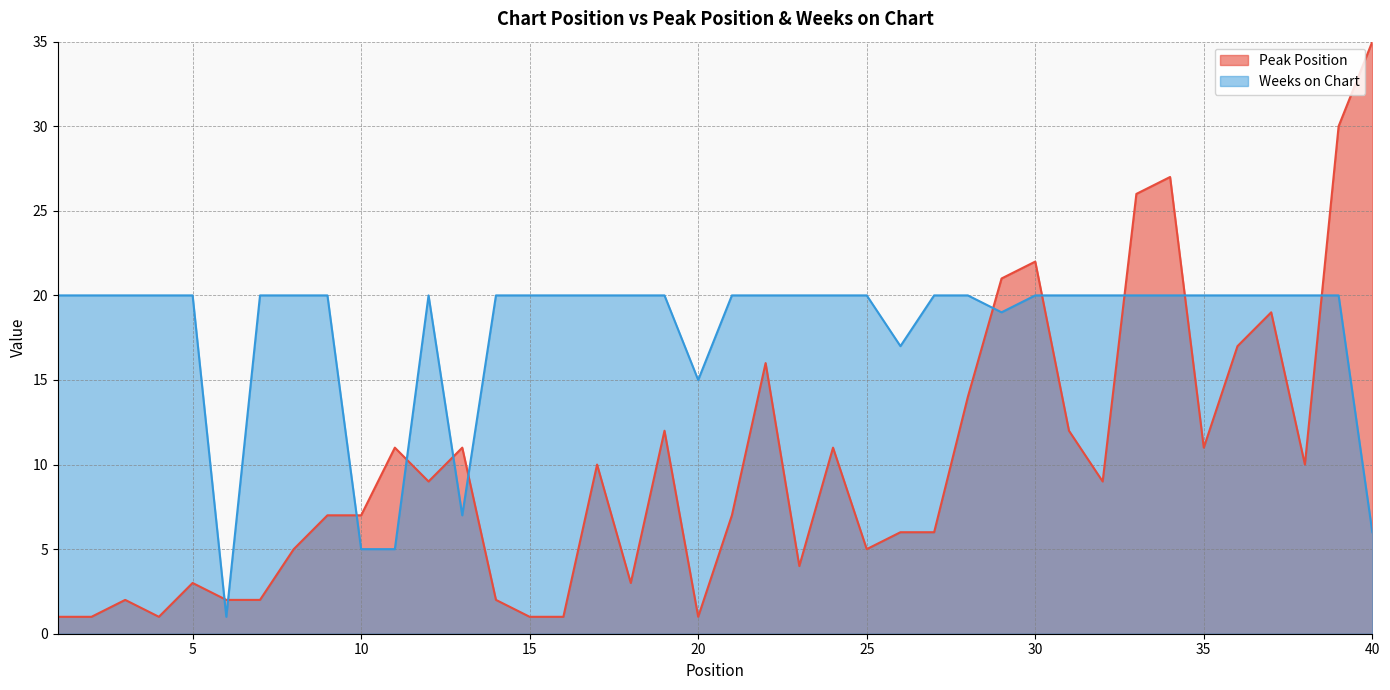

Where does the Peak Position series first go above 9?

11